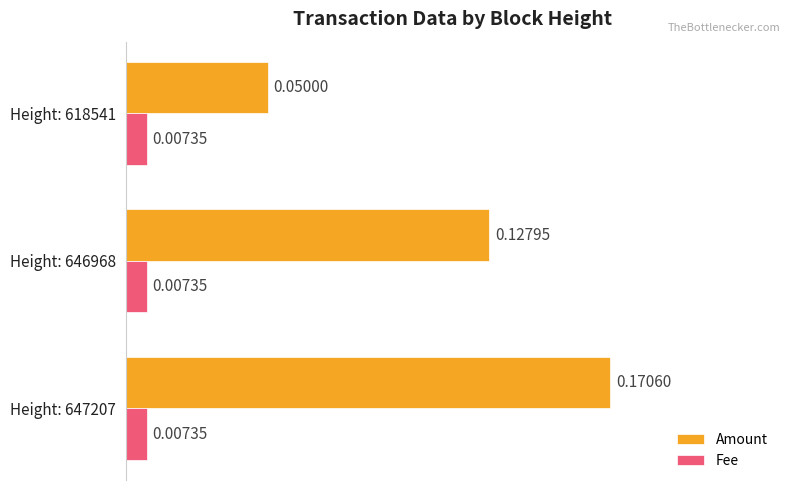

What is the sum of all Amount values?

0.3